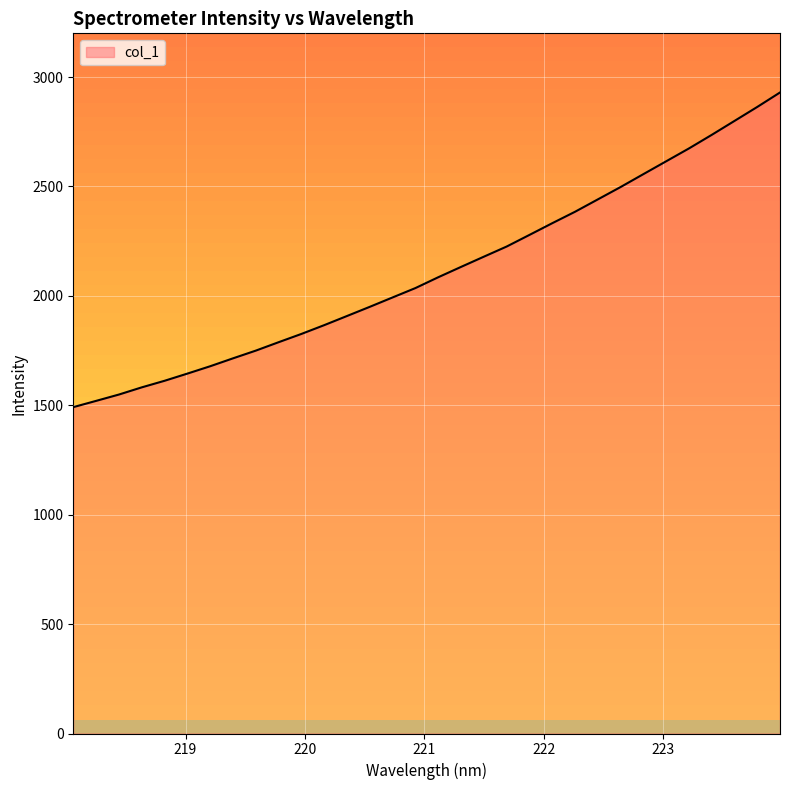

What is the smallest value displayed?

1491.6